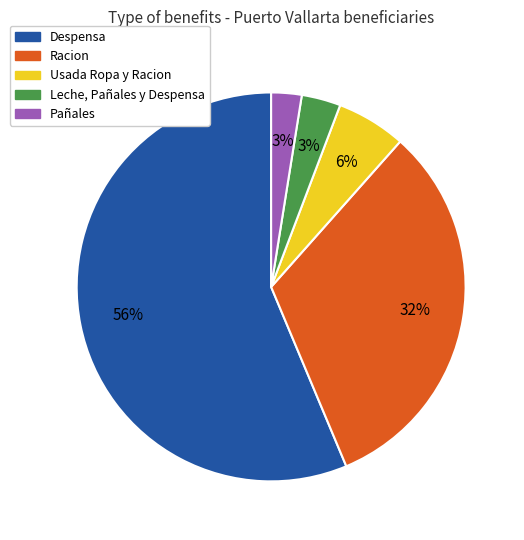

To the nearest percent, what percentage of the pie is Despensa?

56%